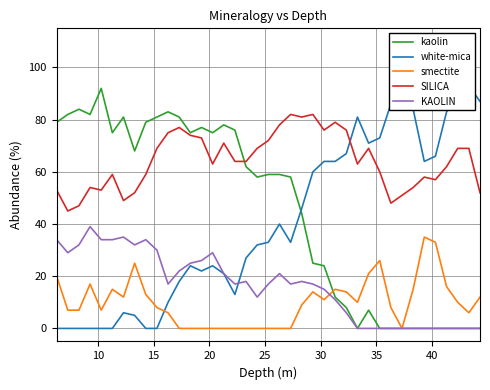

Rank the series by their maximum value, from highest to lowest.

white-mica, kaolin, SILICA, KAOLIN, smectite